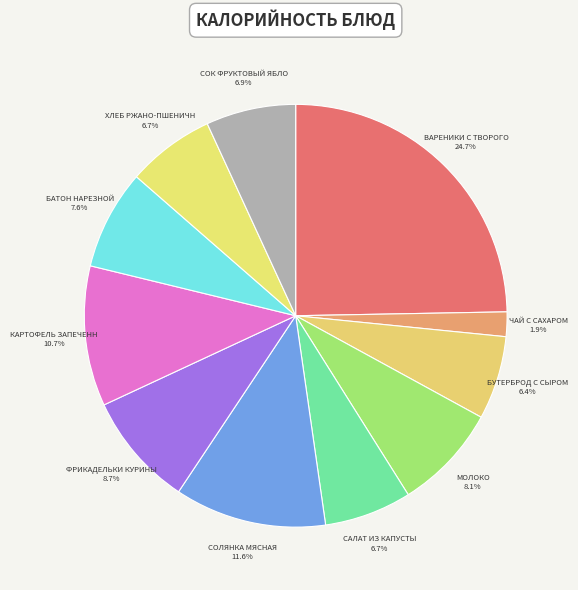

How many slices are in this pie chart?

11